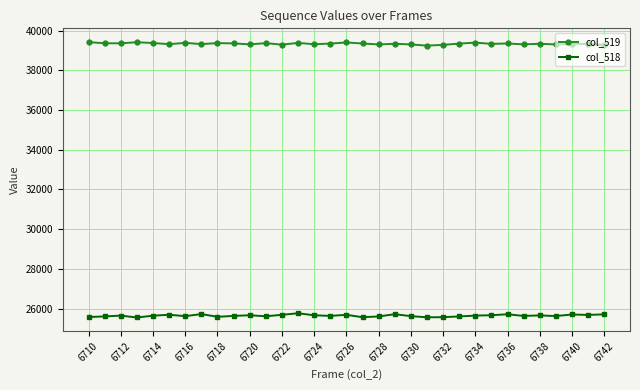

Which series has the largest total across all categories?

col_519